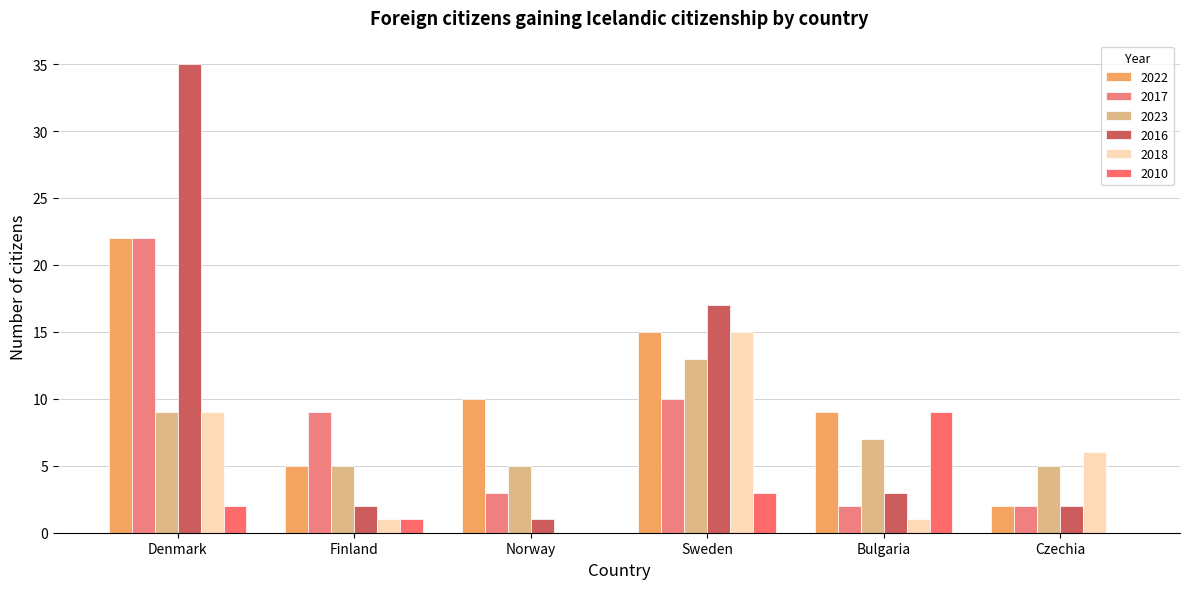

What is the spread (max minus min) of values at Denmark?

33